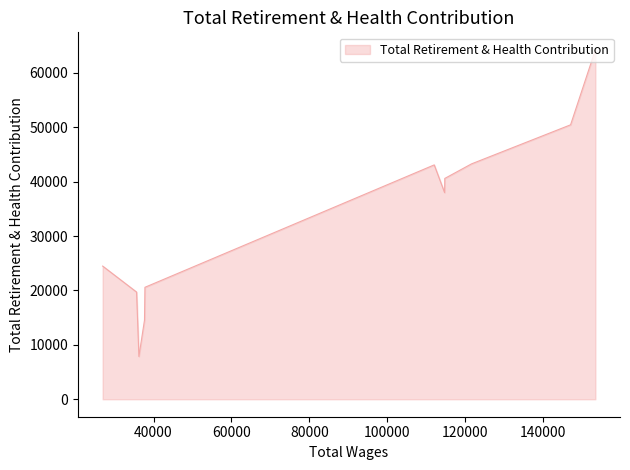

Rank the categories by value from lowest to highest.

36238.0, 37673.0, 35636.0, 37787.0, 26934.0, 114713.0, 114762.0, 112052.0, 121613.0, 147059.0, 153422.0